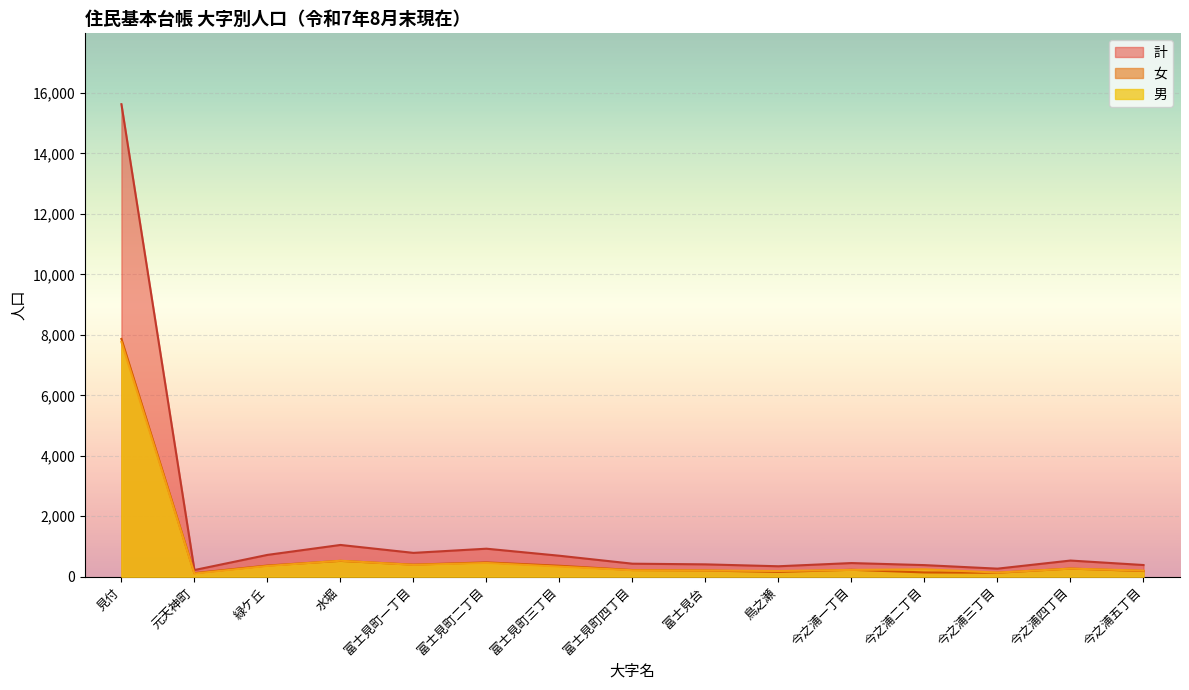

True or false: 男 has more than 1 points higher than both neighbors.

True